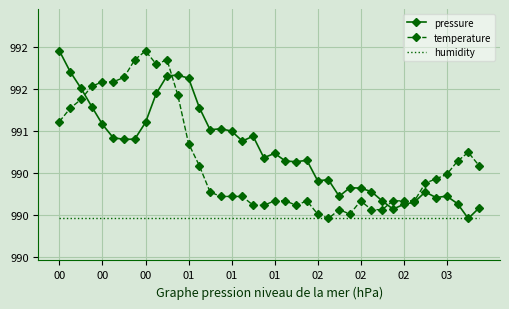

What are all the series names shown in the legend?

pressure, temperature, humidity